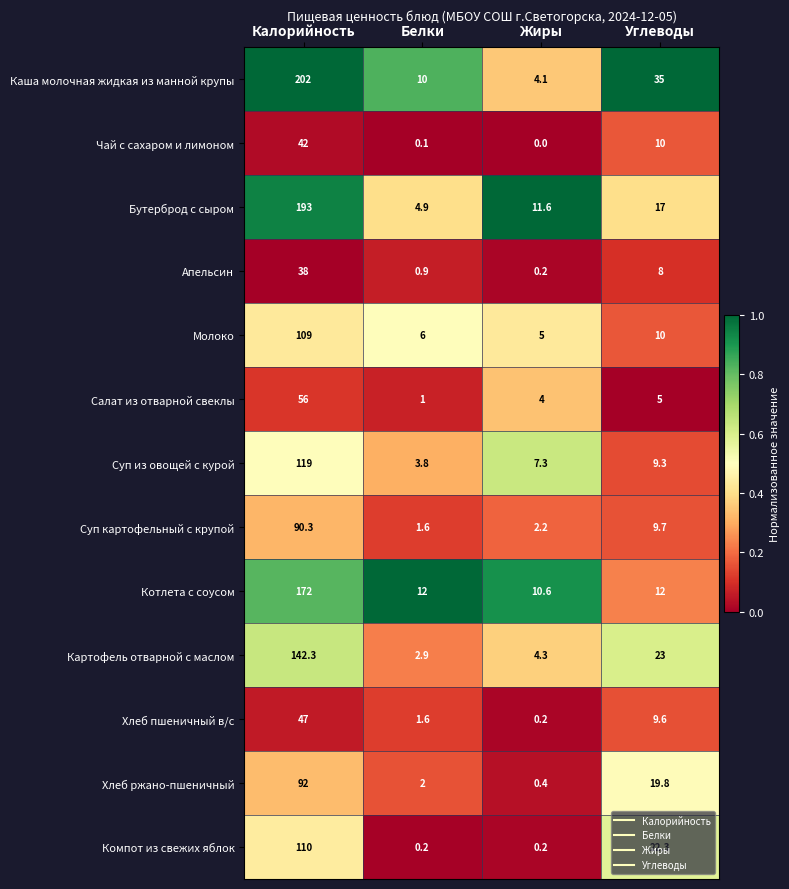

Rank the series by their maximum value, from lowest to highest.

Апельсин, Чай с сахаром и лимоном, Хлеб пшеничный в/с, Салат из отварной свеклы, Суп картофельный с крупой, Хлеб ржано-пшеничный, Молоко, Компот из свежих яблок, Суп из овощей с курой, Картофель отварной с маслом, Котлета с соусом, Бутерброд с сыром, Каша молочная жидкая из манной крупы